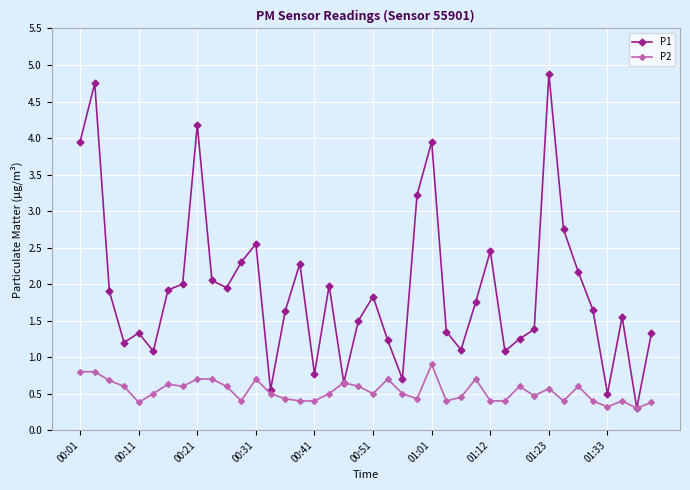

What are all the series names shown in the legend?

P1, P2